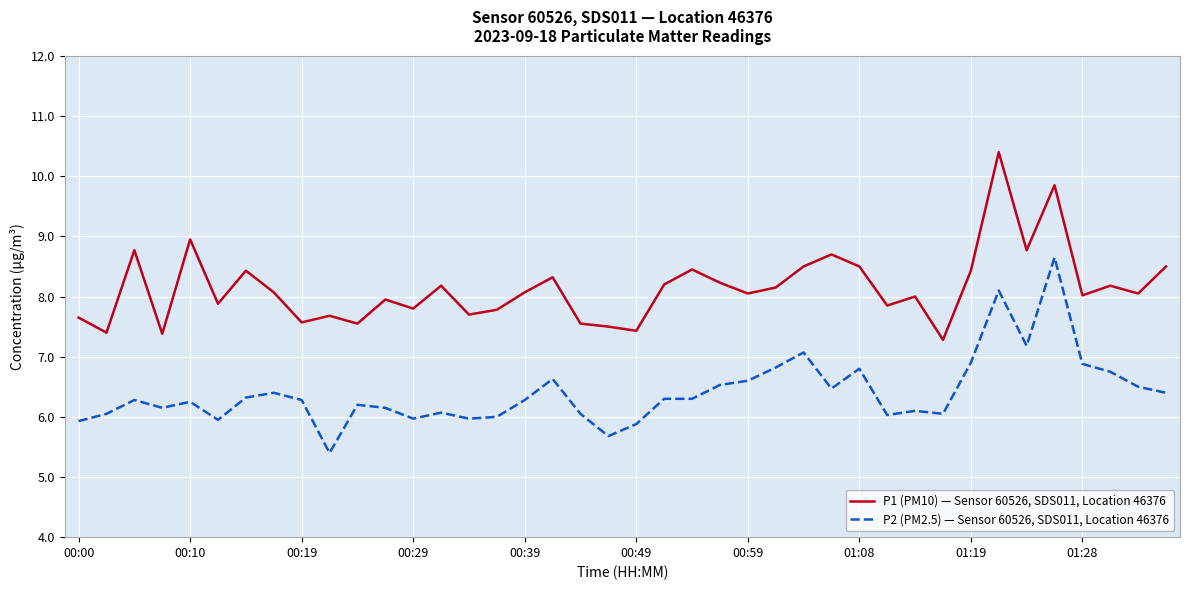

Which series has the widest spread of values?

P2 (PM2.5) — Sensor 60526, SDS011, Location 46376